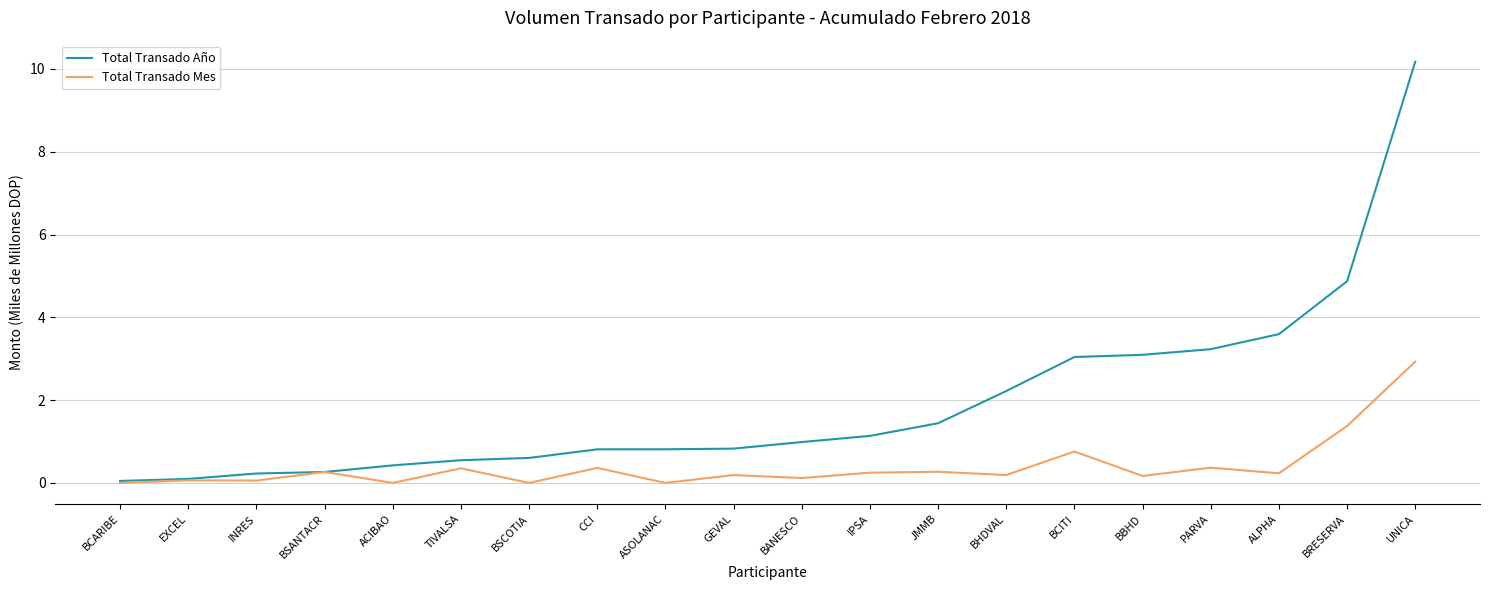

Which series has the largest range (max minus min)?

Total Transado Año